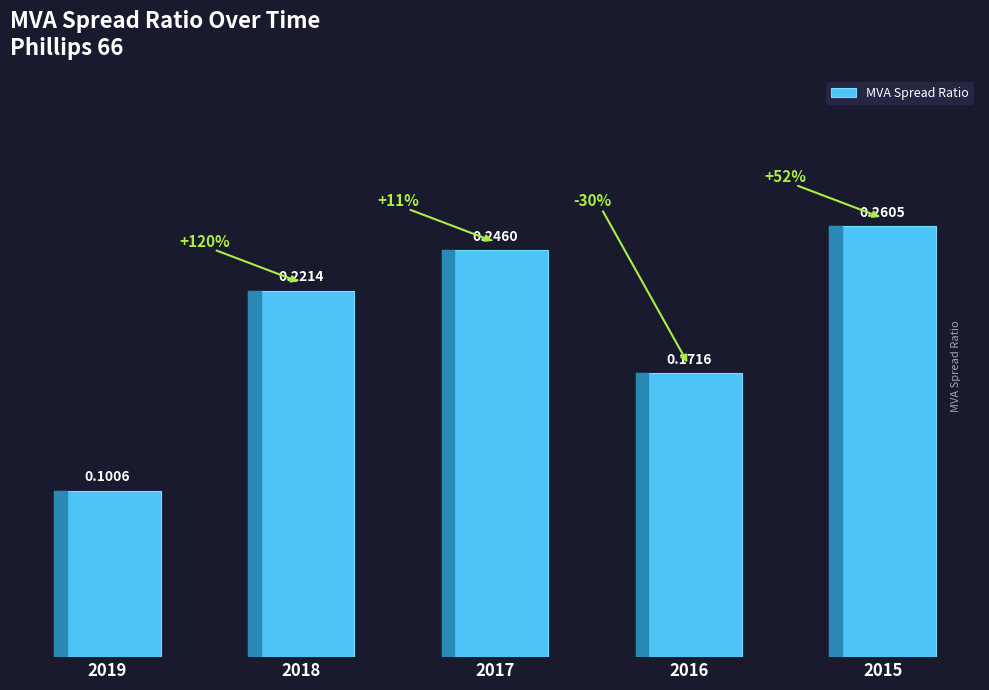

What is the sum of all values?

1.0